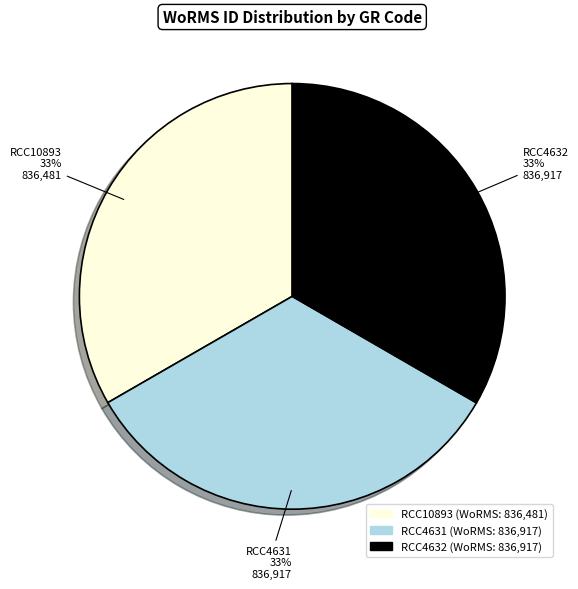

What is the ratio of the value at RCC4632 to the value at RCC10893?

1.0